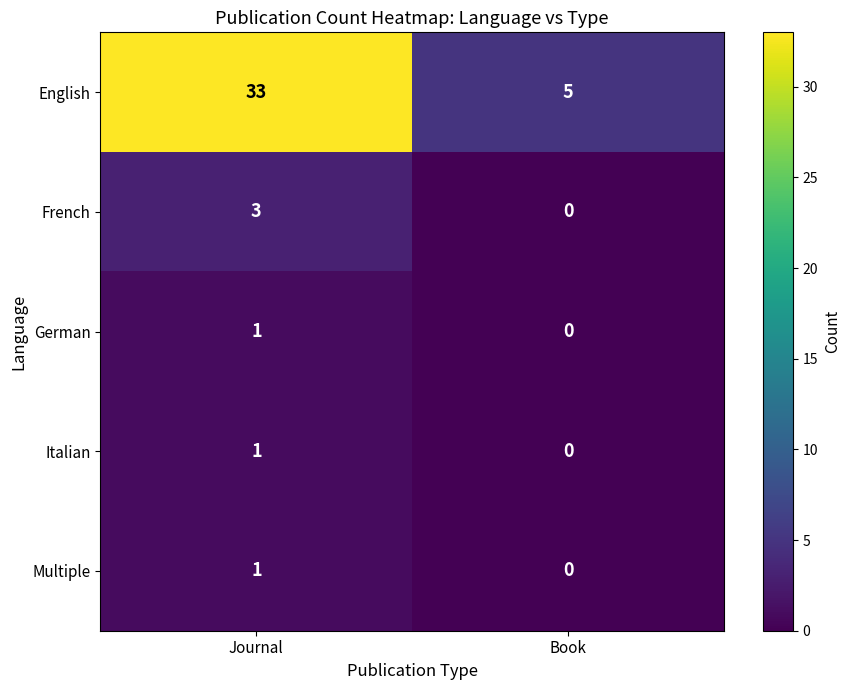

Which series has the largest range (max minus min)?

English